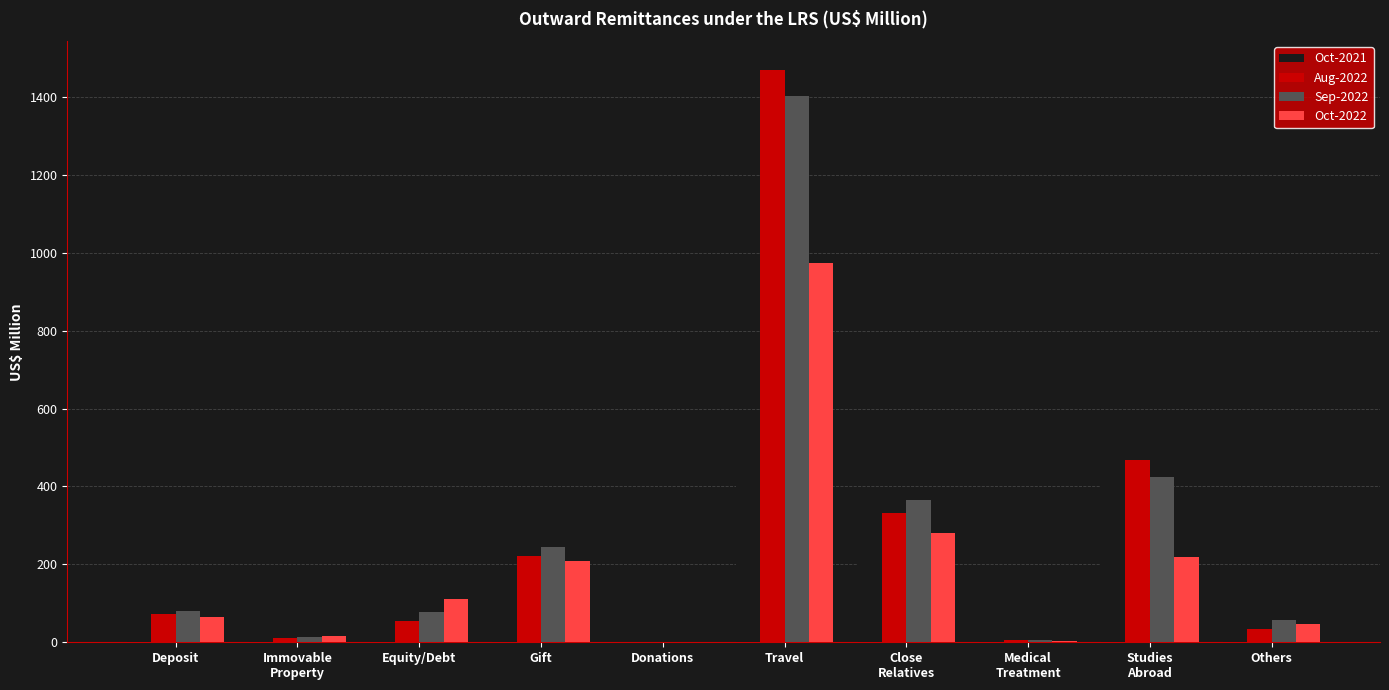

Is the value of Sep-2022 at Deposit greater than the value of Aug-2022 at Gift?

No